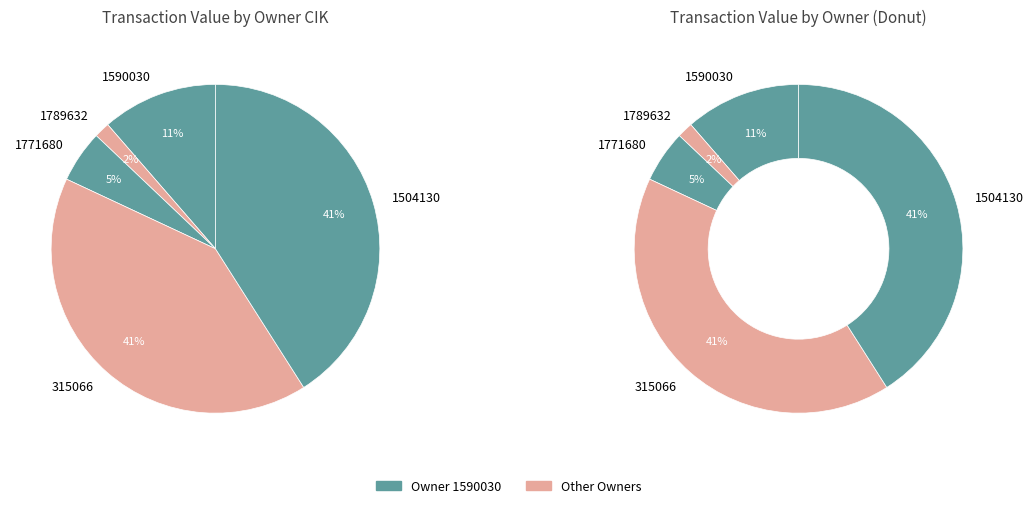

Is it true that 1771680 is 16% of the pie?

False